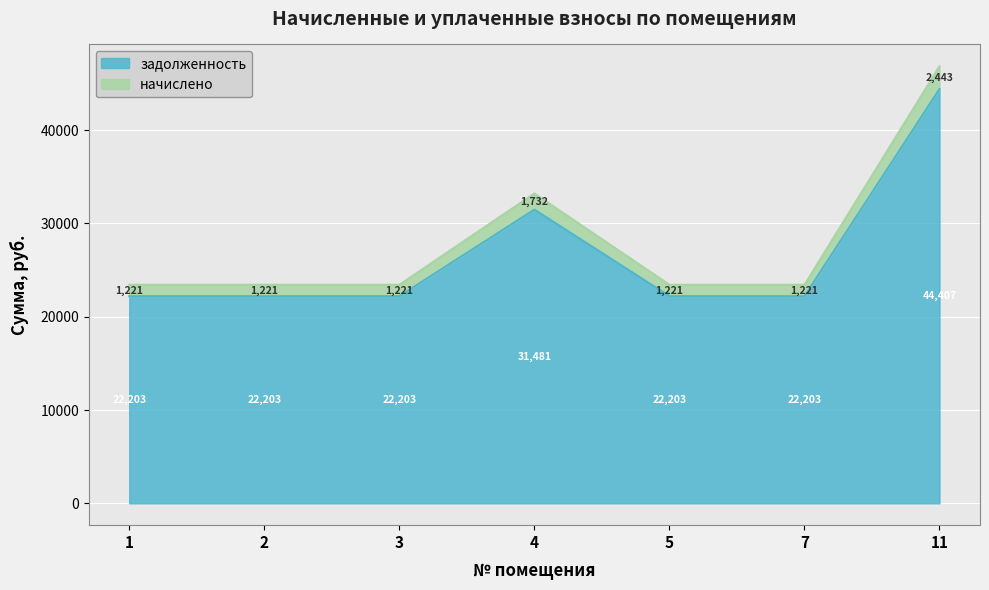

True or false: начислено and задолженность intersect in this chart.

False